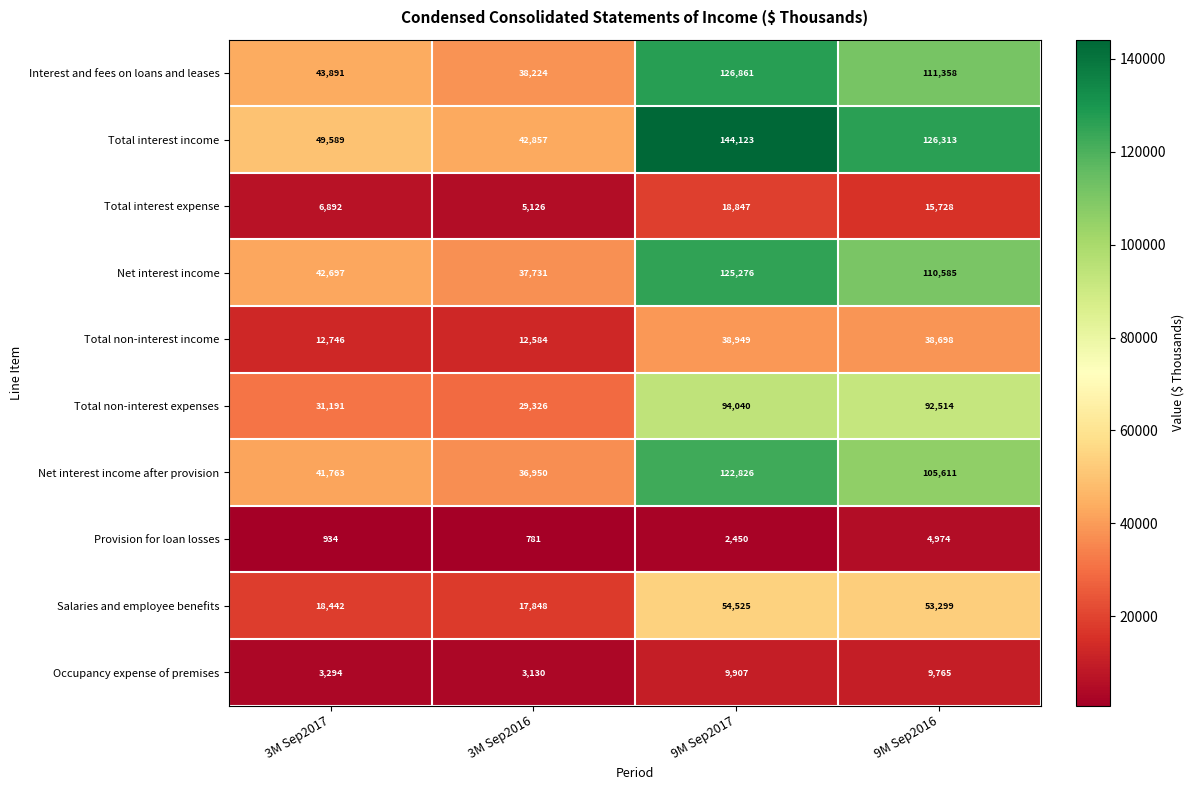

What is the difference between the maximum and second lowest values in the Salaries and employee benefits series?

36083